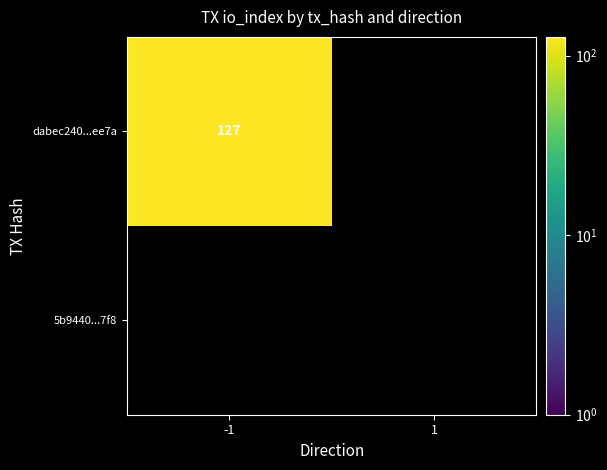

Which series has the widest spread of values?

dabec240ad655cb77c598a9e265f7cbc134ee7a